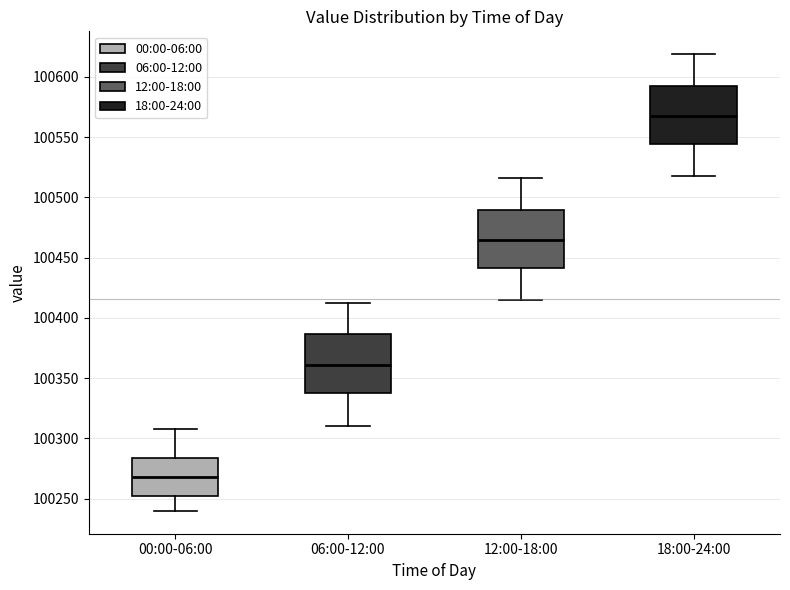

Reading left to right, transcribe this box plot: for each box, give where its median line is, the range the box spans, and where its two whiskers end, as read against the y-axis. The values are not printed on the chart, so give them approximately, as read against the axis.

00:00-06:00: median 100270, box 100250 to 100285, whiskers 100240 to 100310
06:00-12:00: median 100360, box 100340 to 100385, whiskers 100310 to 100415
12:00-18:00: median 100465, box 100440 to 100490, whiskers 100415 to 100515
18:00-24:00: median 100565, box 100545 to 100595, whiskers 100520 to 100620